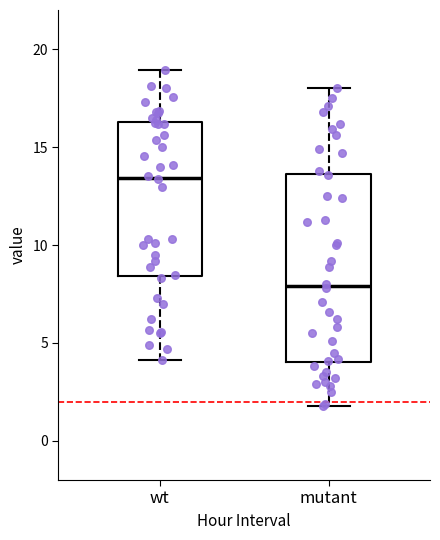

Comparing the boxes themselves (not the whiskers), which one is the tallest?

mutant